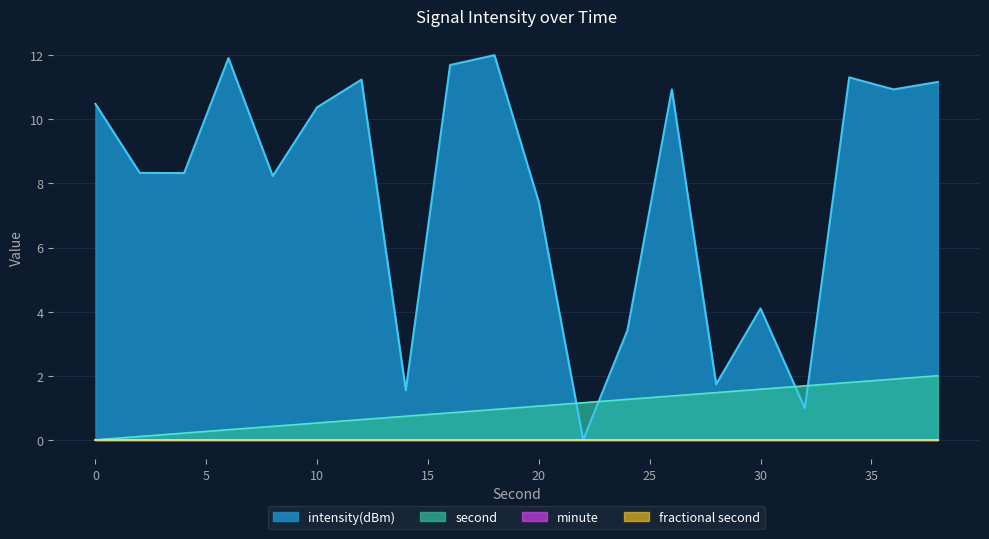

Does the chart display data point markers on the line(s)?

No